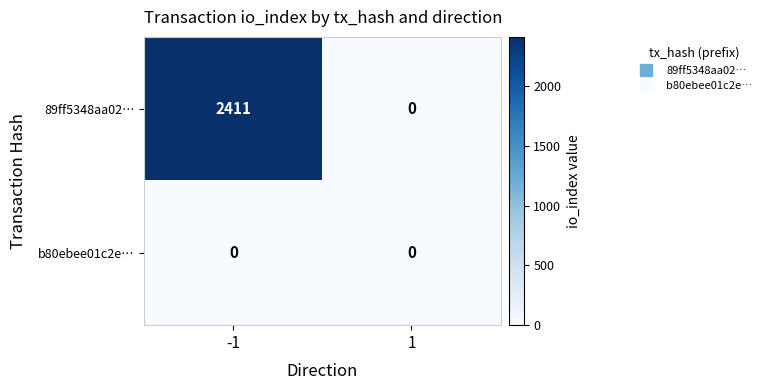

Count the number of data series in this chart.

2